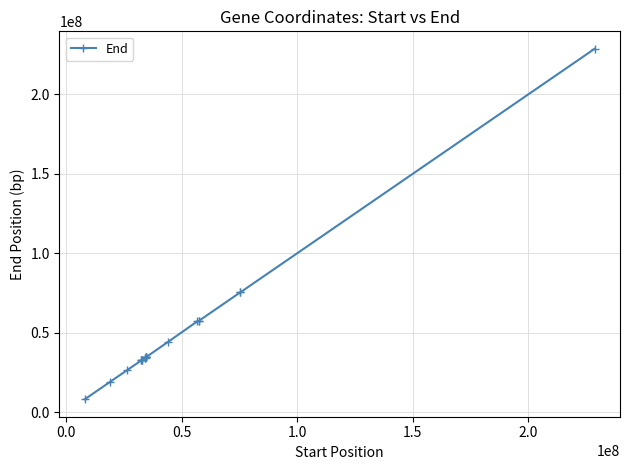

How many lines are shown in the chart?

1